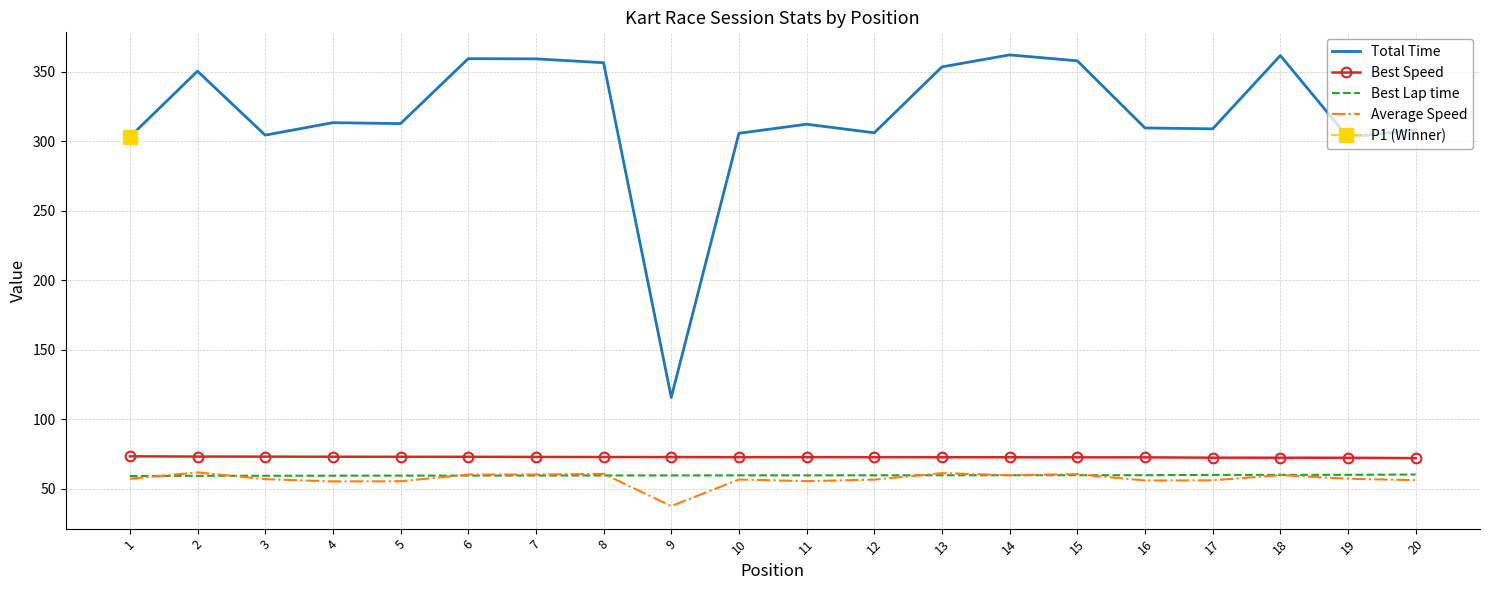

Reading right to left, list all the values displayed in this chart.

Total Time: 308.4	302.9	361.8	309.0	309.7	358.0	362.3	353.7	306.2	312.4	305.8	115.6	356.7	359.4	359.6	312.8	313.5	304.5	350.6	303.2
Best Speed: 71.9	72.2	72.2	72.2	72.5	72.5	72.5	72.5	72.6	72.6	72.6	72.7	72.7	72.8	72.9	72.9	72.9	73.0	73.0	73.2
Best Lap time: 60.1	59.9	59.8	59.8	59.6	59.6	59.6	59.6	59.5	59.5	59.5	59.4	59.4	59.4	59.3	59.3	59.3	59.2	59.2	59.0
Average Speed: 56.0	57.0	59.7	55.9	55.8	60.3	59.6	61.1	56.4	55.3	56.5	37.4	60.6	60.1	60.1	55.2	55.1	56.8	61.6	57.0